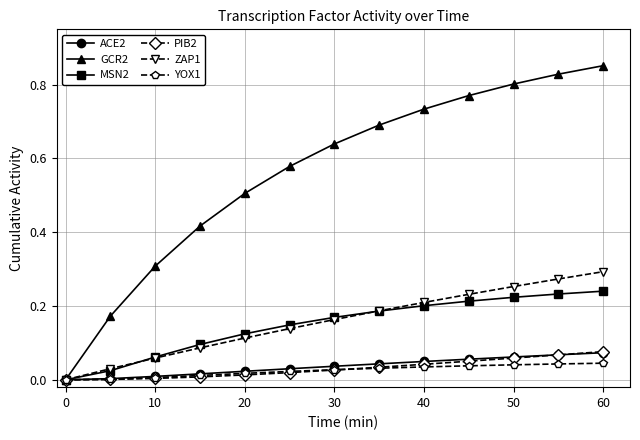

Which series has the largest total across all categories?

GCR2